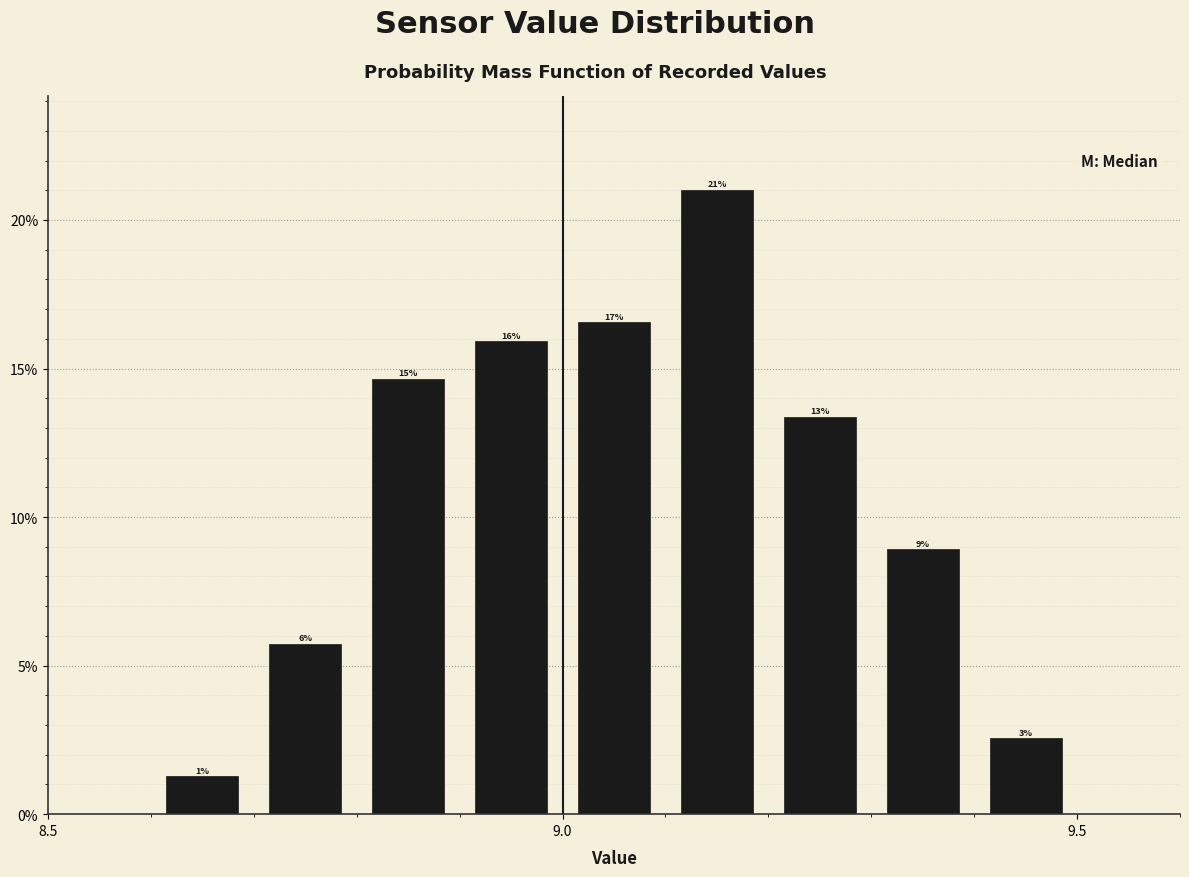

Read against the x-axis, roughly where is the centre of the tallest bar?

9.15